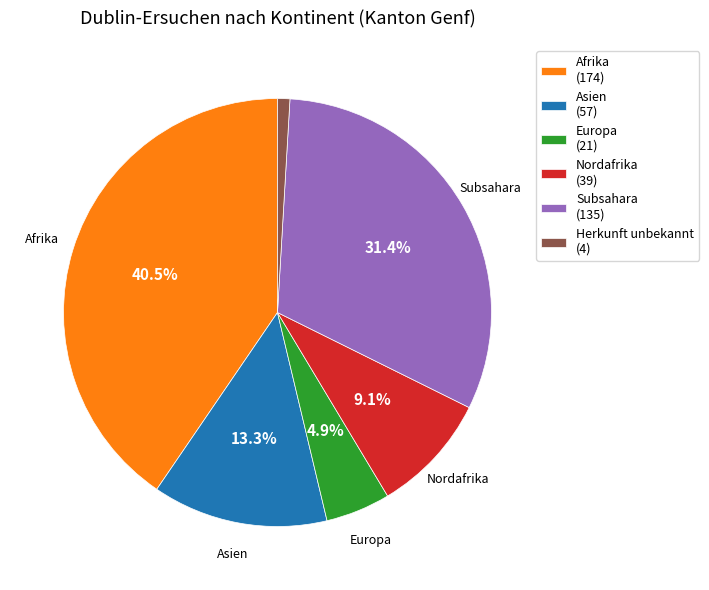

Is there a majority slice in this chart?

No